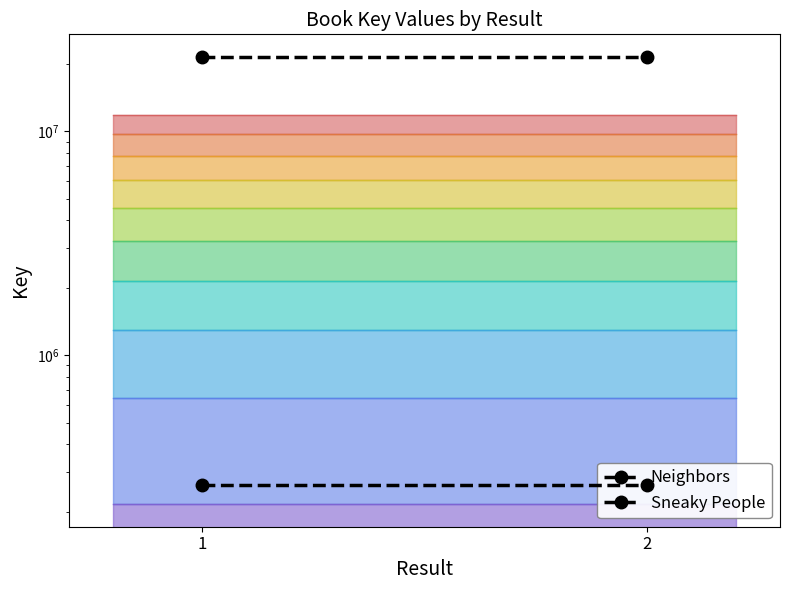

What is the difference between the highest and lowest values at 2?

21299453